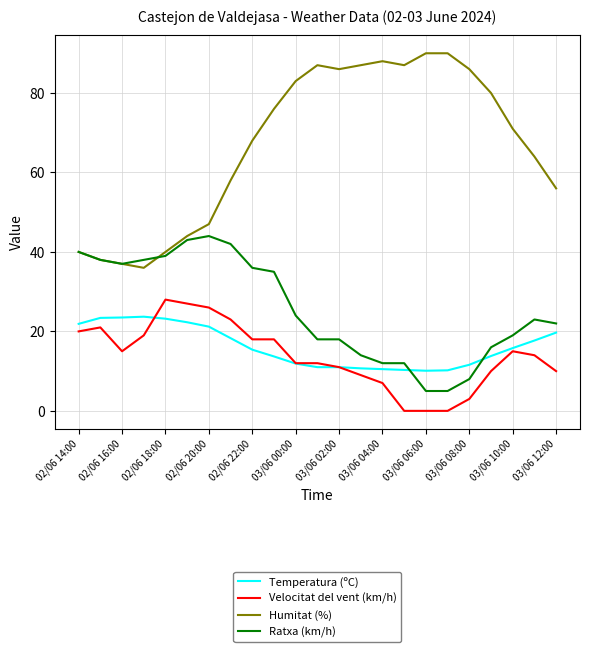

What is the highest value of the Temperatura (ºC) series?

23.7